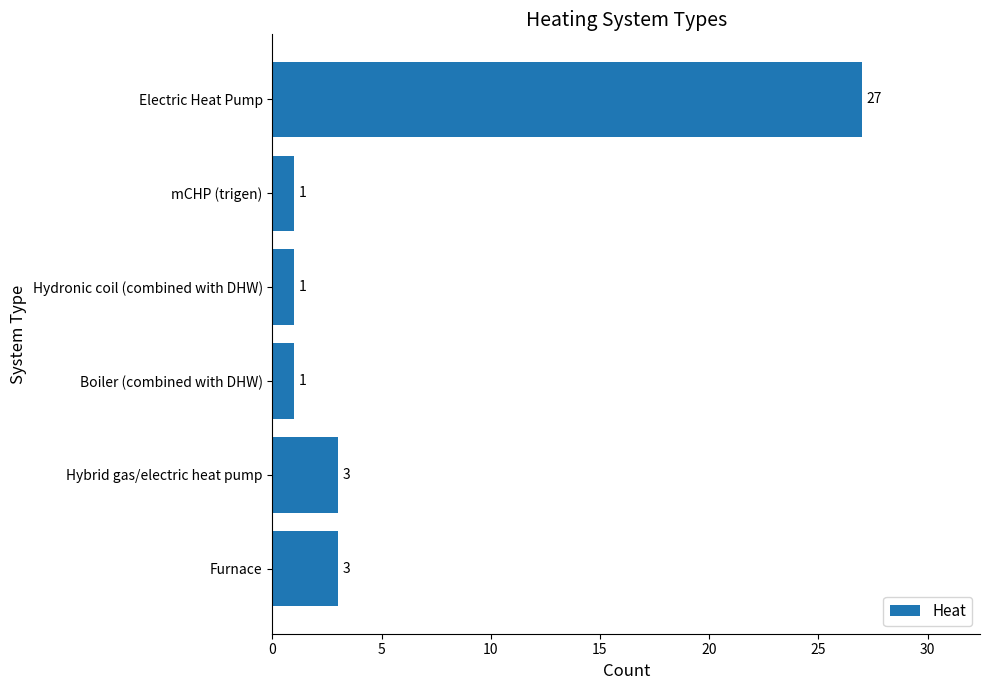

Which label corresponds to the largest value in the chart?

Electric Heat Pump